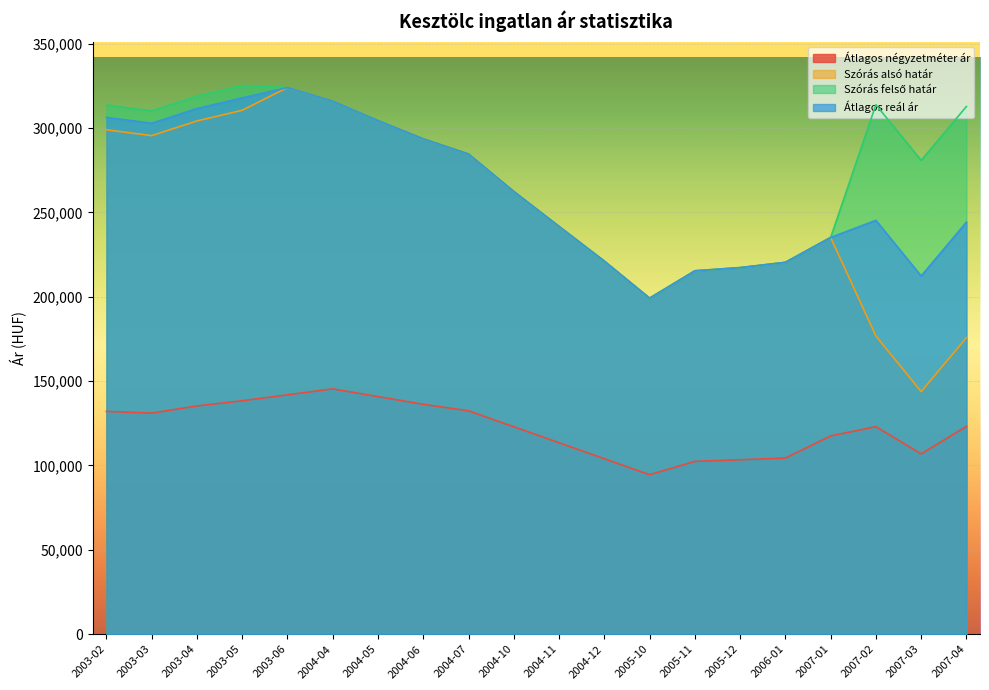

True or false: Átlagos reál ár and Átlagos négyzetméter ár intersect in this chart.

False